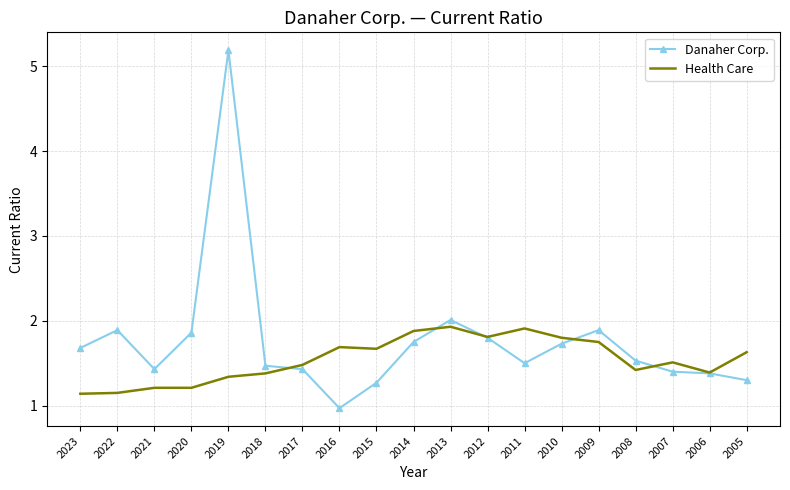

List the series in order of their peak value, lowest first.

Health Care, Danaher Corp.